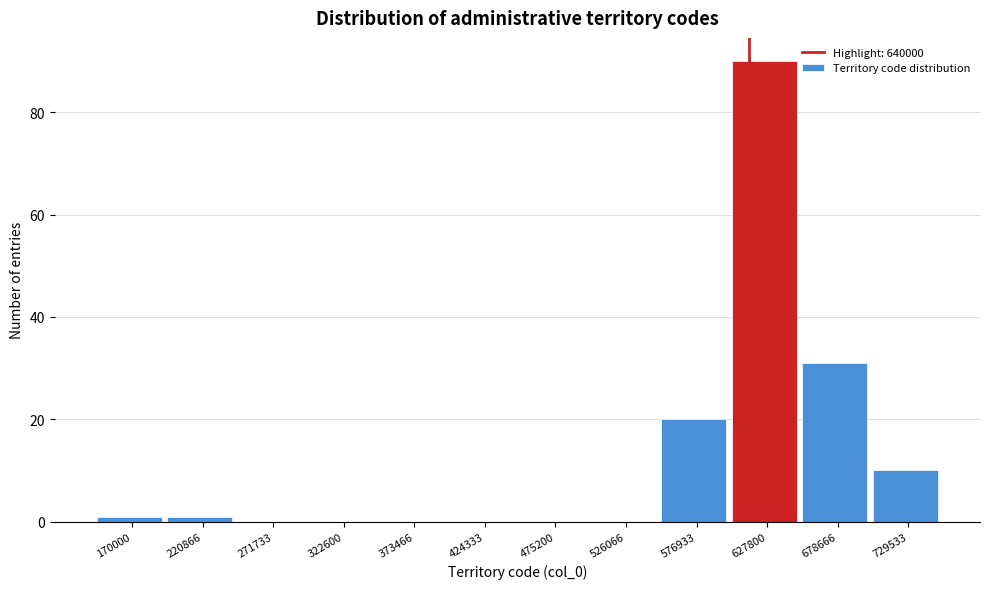

Reading right to left, extract all data points from this chart.

729533=10	678666=31	627800=90	576933=20	526066=0	475200=0	424333=0	373466=0	322600=0	271733=0	220866=1	170000=1